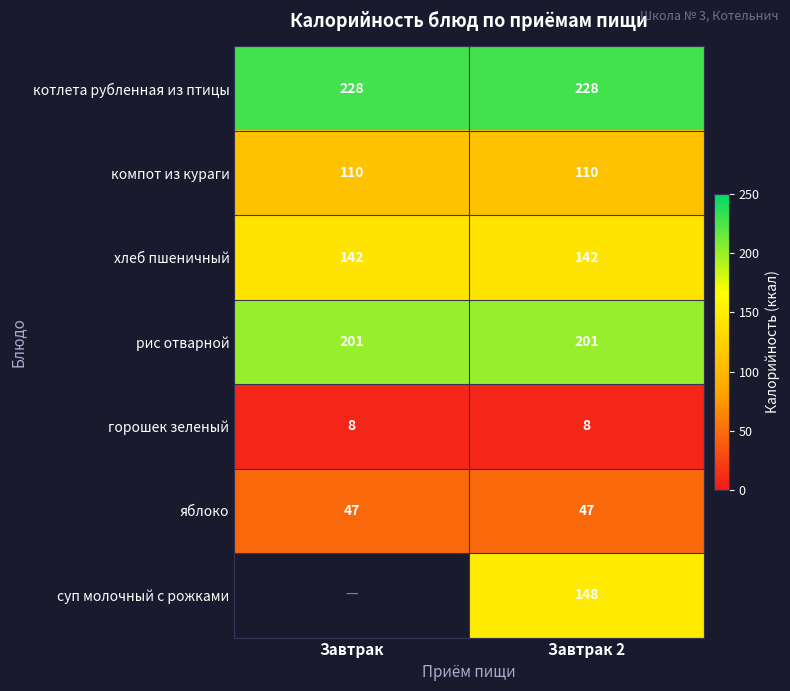

Rank the series at Завтрак 2 from lowest to highest value.

горошек зеленый, яблоко, компот из кураги, хлеб пшеничный, суп молочный с рожками, рис отварной, котлета рубленная из птицы